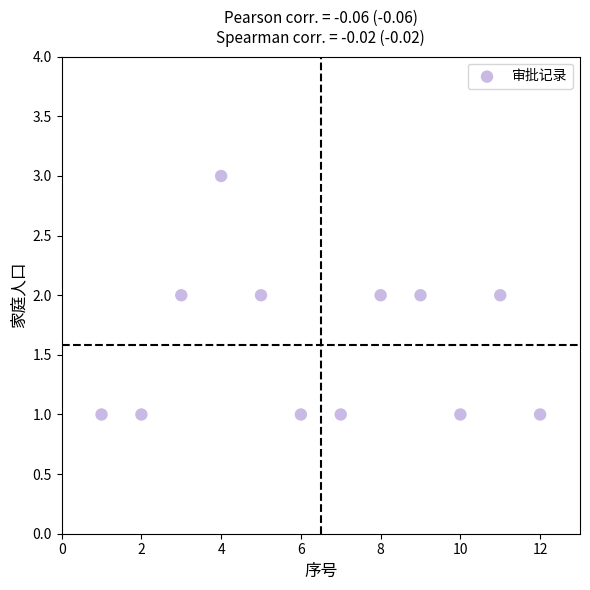

What is the average X value?

6